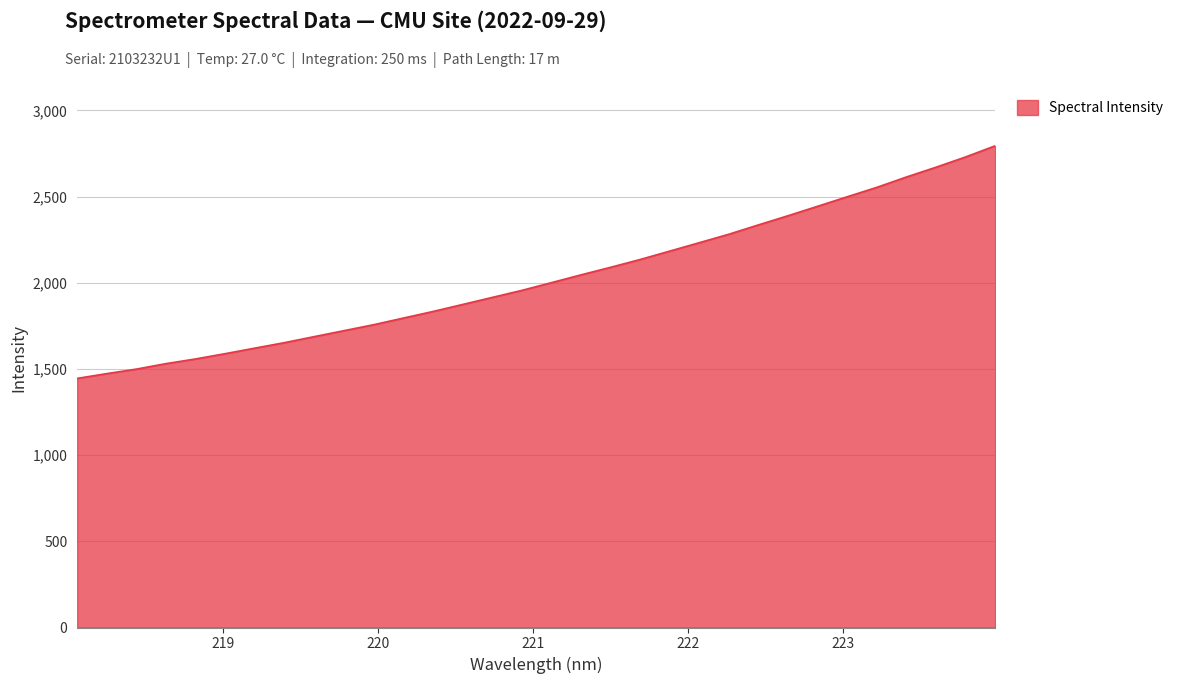

What is the difference between the maximum and minimum values?

1349.4